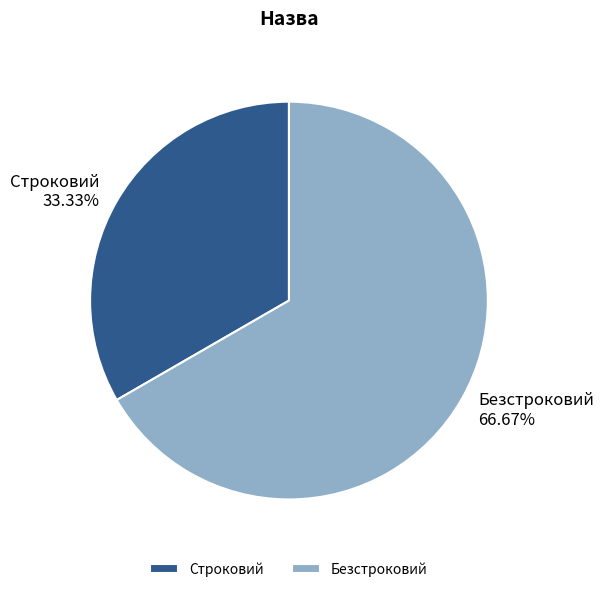

What percentage do Строковий and Безстроковий together represent?

100.0%